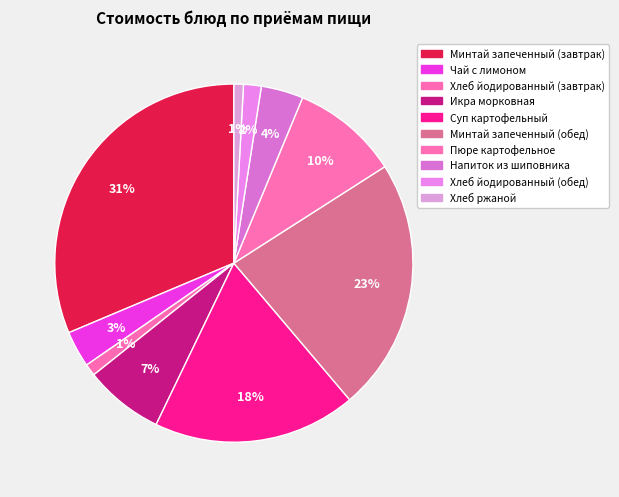

Count the number of slices in the pie.

10